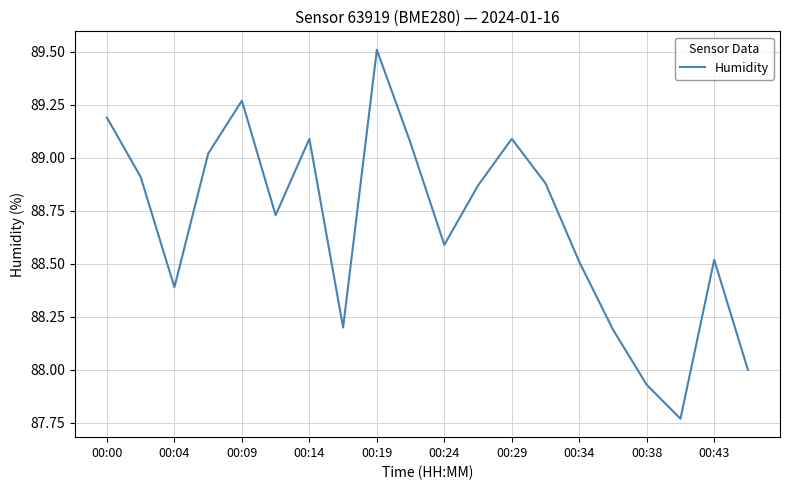

What is the difference between the maximum and minimum values?

1.7